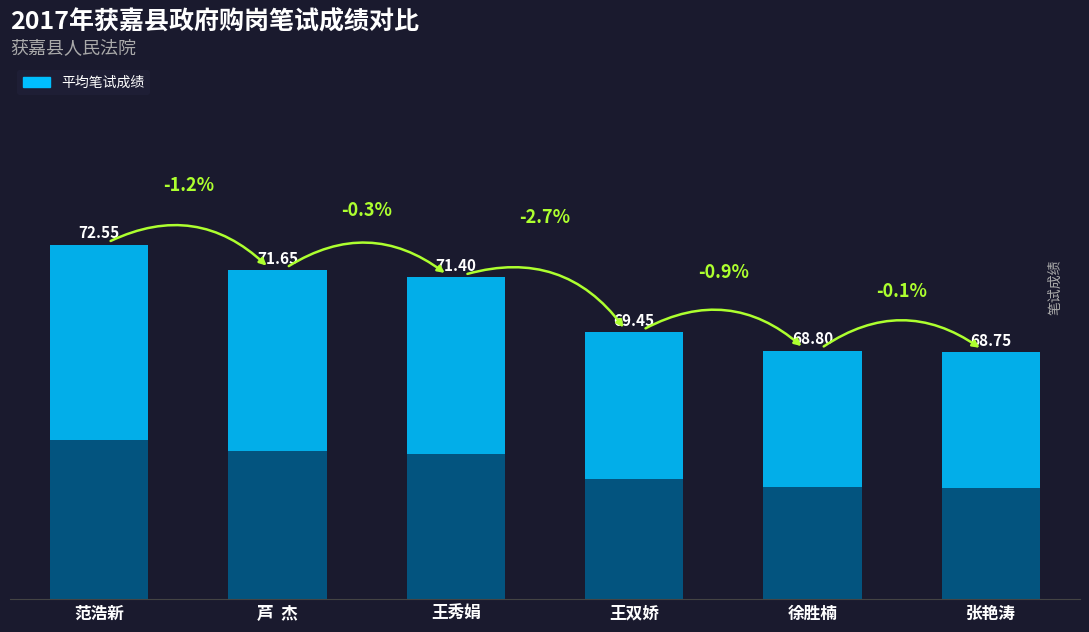

Count the number of categories in the chart.

6